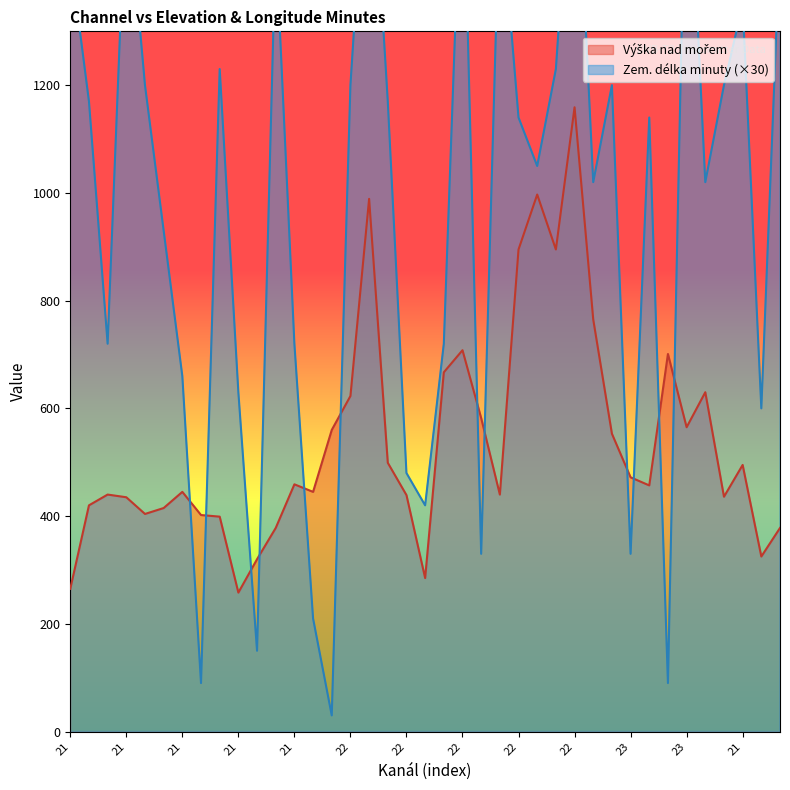

Count the number of categories in the chart.

39